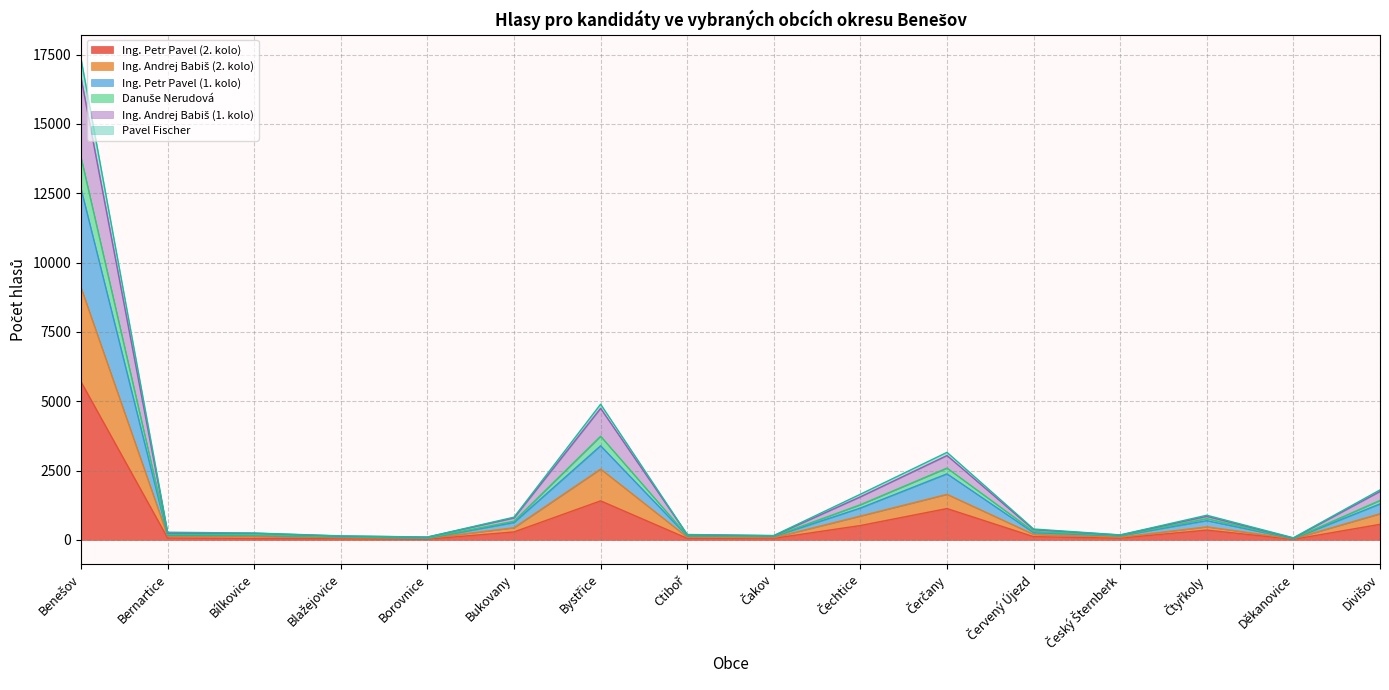

Does the chart have visible grid lines?

Yes